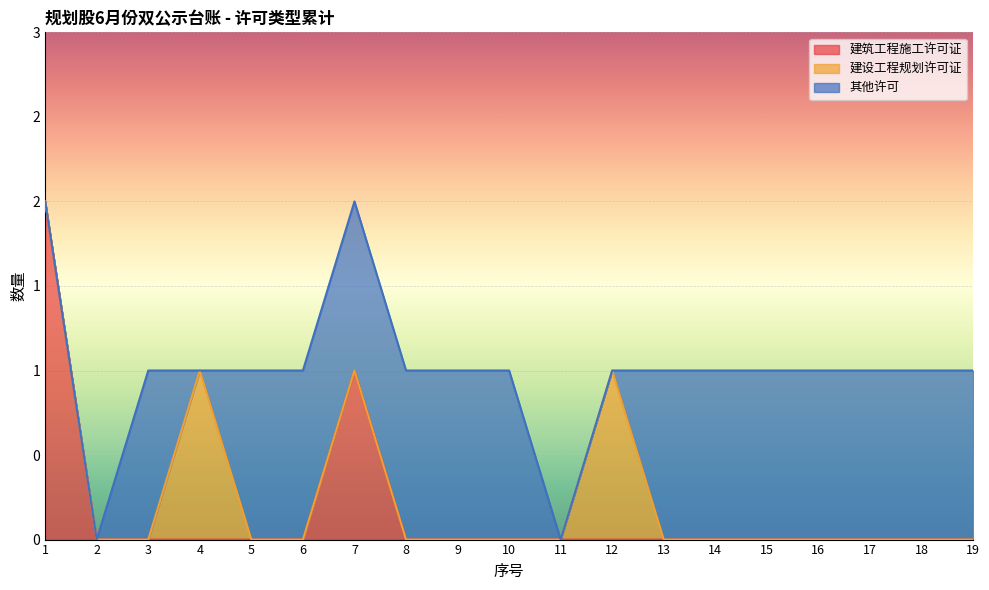

Which category has the lowest value across all series?

2